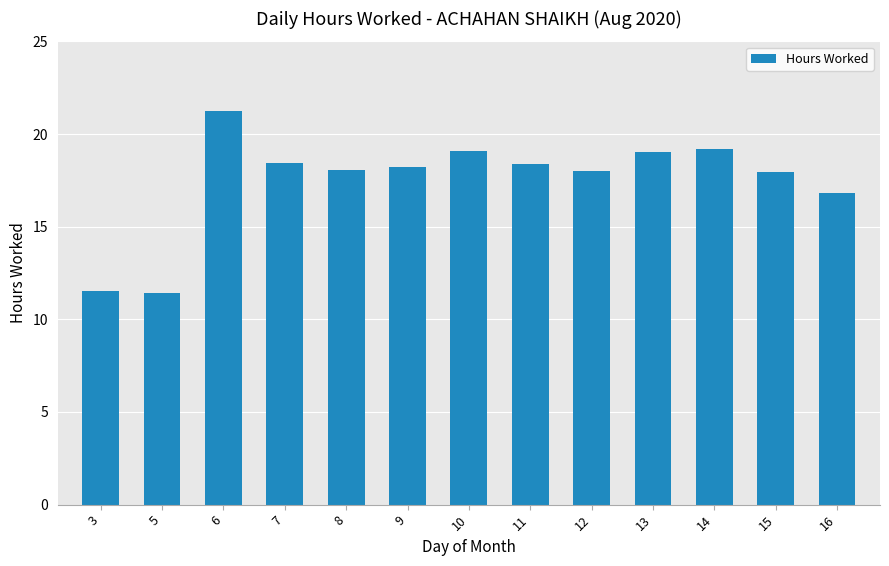

Which label corresponds to the largest value in the chart?

6